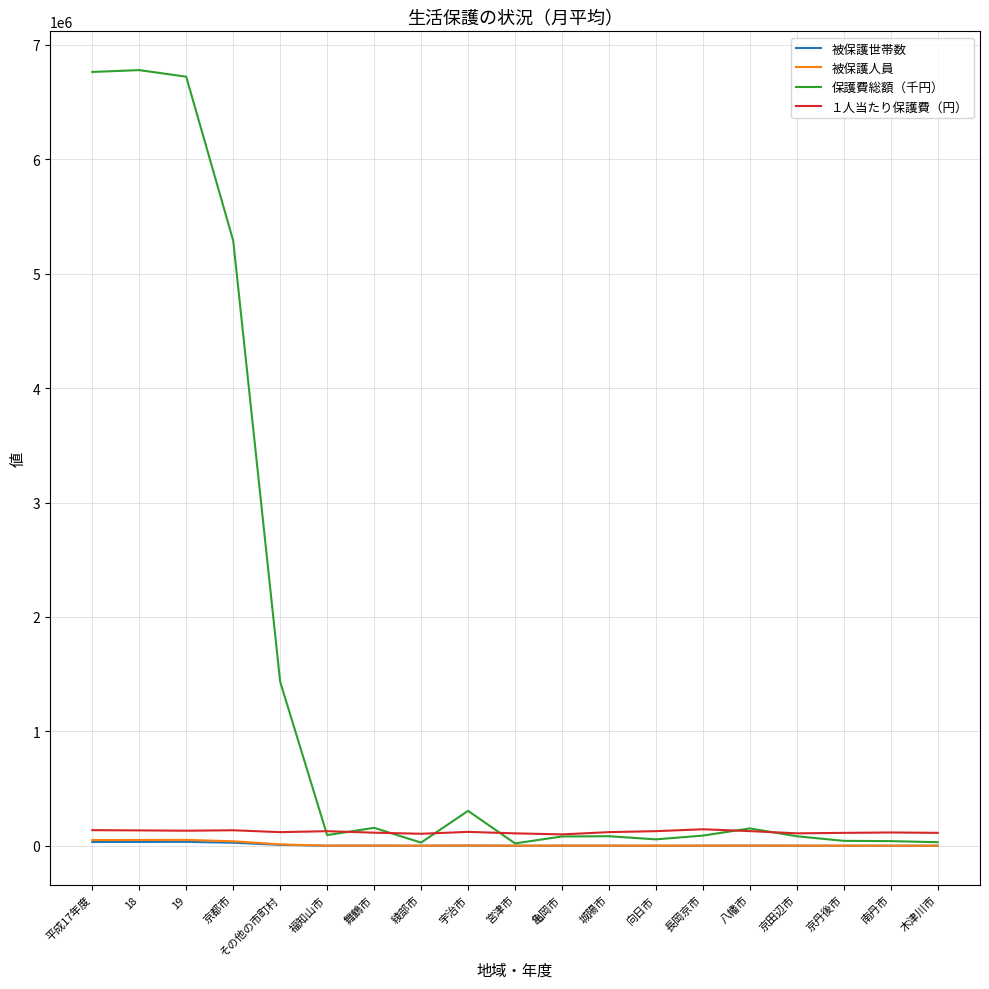

Which series has the widest spread of values?

保護費総額（千円）